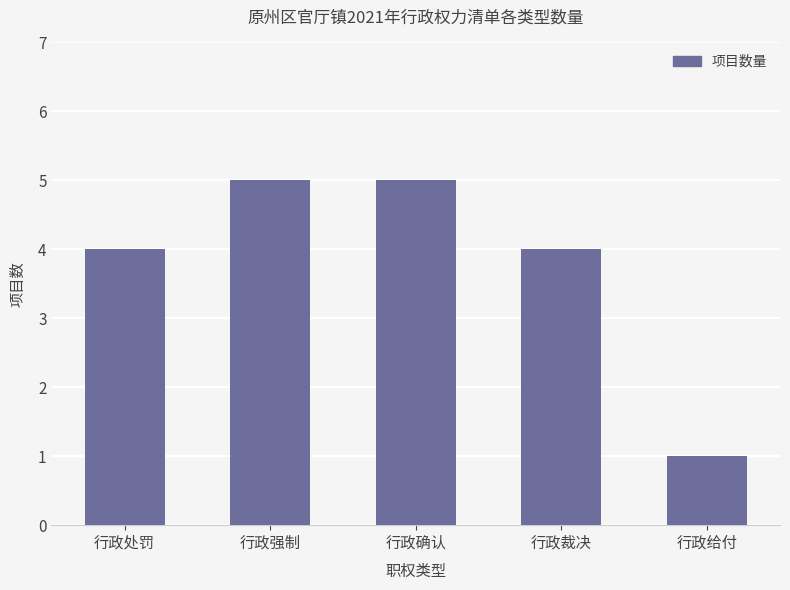

How many bars are there in total?

5